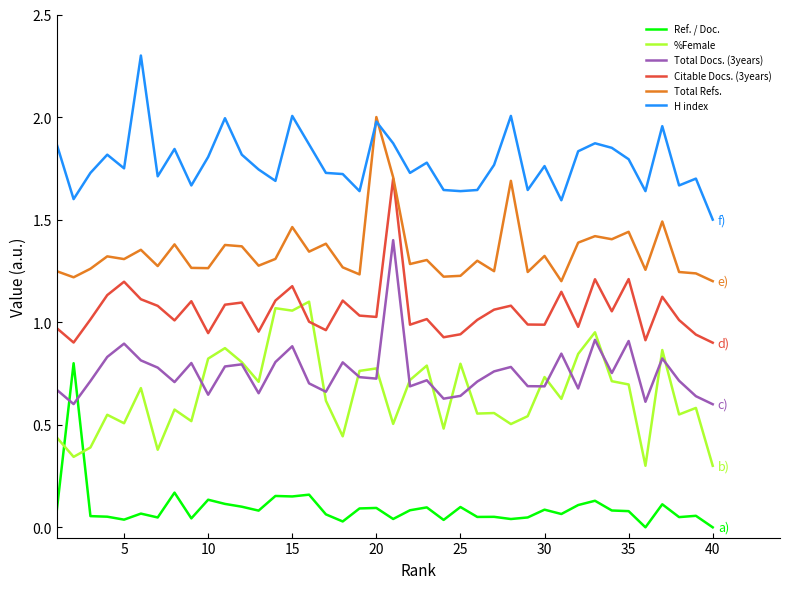

Which series has the largest total across all categories?

H index